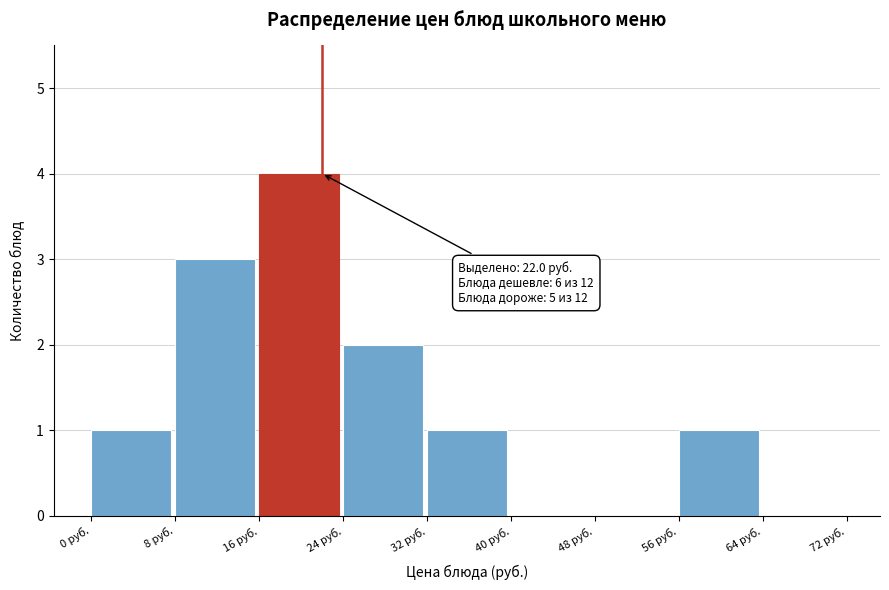

Over which range of the x-axis is the bar tallest?

16 to 24